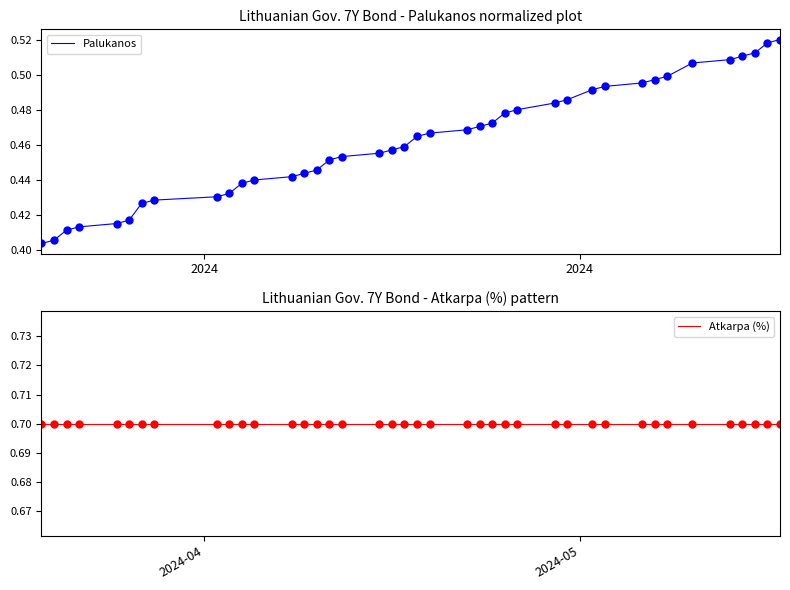

What is the difference between the maximum and minimum values in the Palukanos series?

0.1